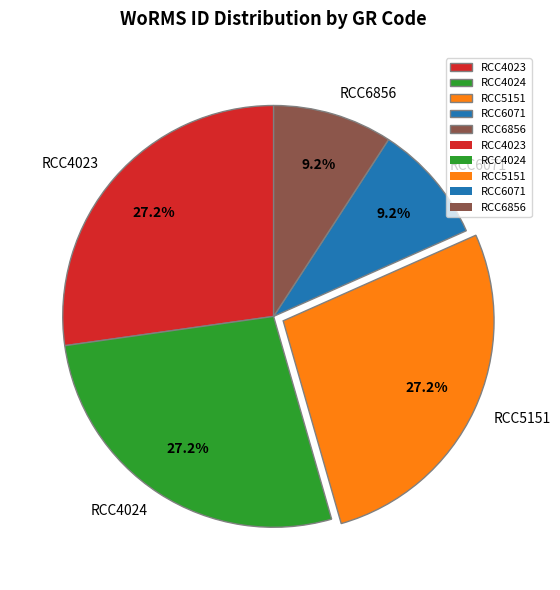

Approximately how many times larger is the value at RCC6856 compared to RCC5151?

0.3